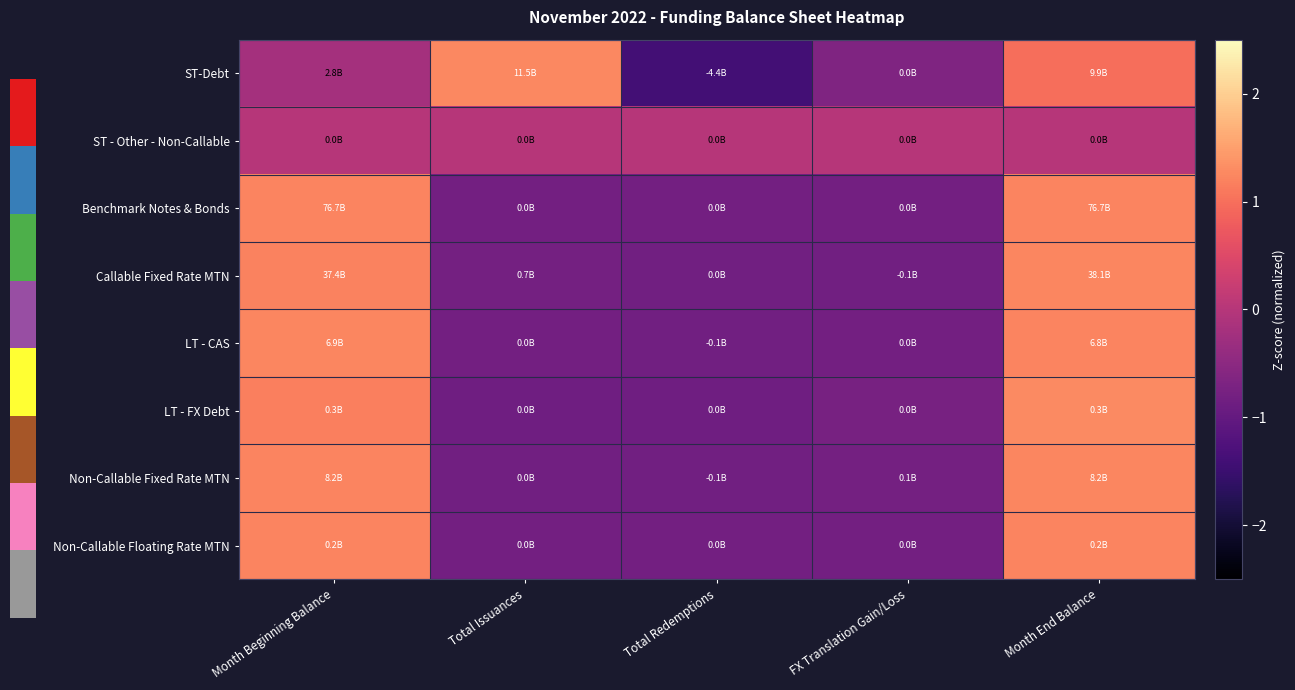

Reading left to right, list all the values displayed in this chart.

ST-Debt: Month Beginning Balance=-0.2	Total Issuances=1.3	Total Redemptions=-1.4	FX Translation Gain/Loss=-0.7	Month End Balance=1.0
ST - Other - Non-Callable: Month Beginning Balance=0.0	Total Issuances=0.0	Total Redemptions=0.0	FX Translation Gain/Loss=0.0	Month End Balance=0.0
Benchmark Notes & Bonds: Month Beginning Balance=1.2	Total Issuances=-0.8	Total Redemptions=-0.8	FX Translation Gain/Loss=-0.8	Month End Balance=1.2
Callable Fixed Rate MTN: Month Beginning Balance=1.2	Total Issuances=-0.8	Total Redemptions=-0.8	FX Translation Gain/Loss=-0.8	Month End Balance=1.2
LT - CAS: Month Beginning Balance=1.2	Total Issuances=-0.8	Total Redemptions=-0.8	FX Translation Gain/Loss=-0.8	Month End Balance=1.2
LT - FX Debt: Month Beginning Balance=1.2	Total Issuances=-0.9	Total Redemptions=-0.9	FX Translation Gain/Loss=-0.7	Month End Balance=1.3
Non-Callable Fixed Rate MTN: Month Beginning Balance=1.2	Total Issuances=-0.8	Total Redemptions=-0.8	FX Translation Gain/Loss=-0.8	Month End Balance=1.2
Non-Callable Floating Rate MTN: Month Beginning Balance=1.2	Total Issuances=-0.8	Total Redemptions=-0.8	FX Translation Gain/Loss=-0.8	Month End Balance=1.2